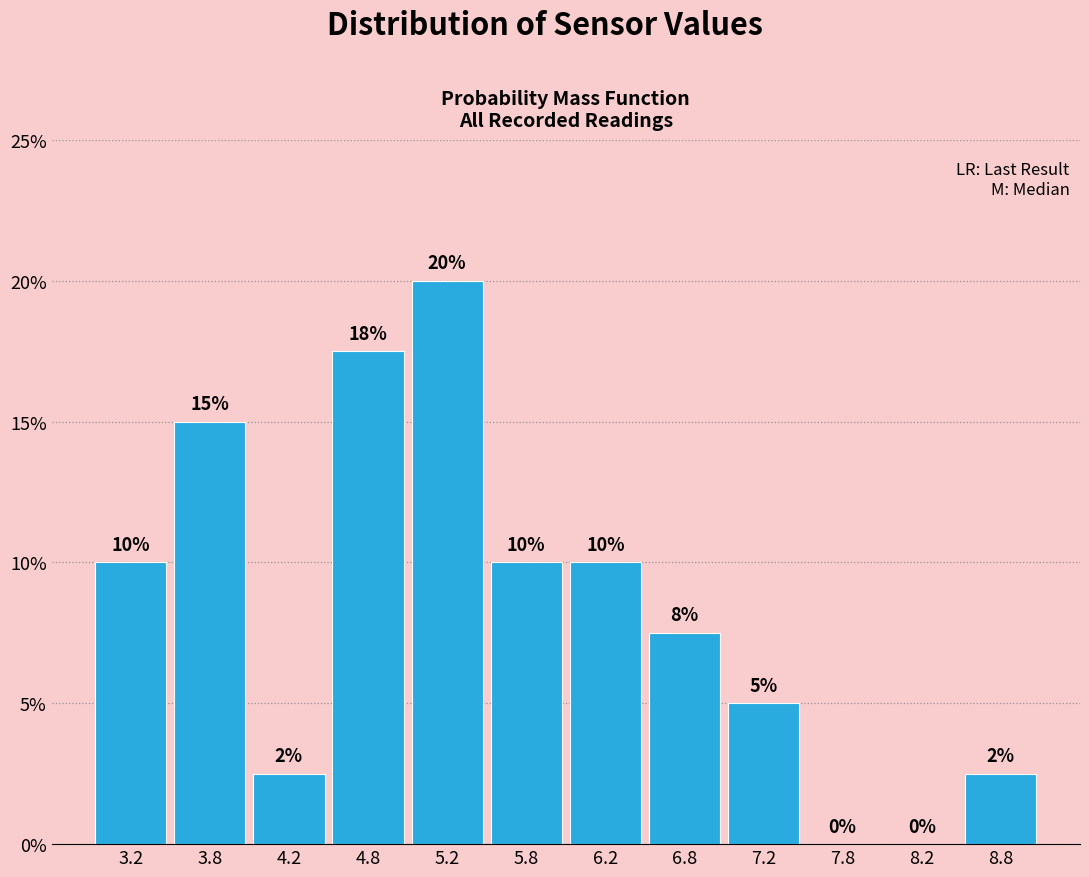

Over which range of the x-axis is the bar tallest?

5.0 to 5.5